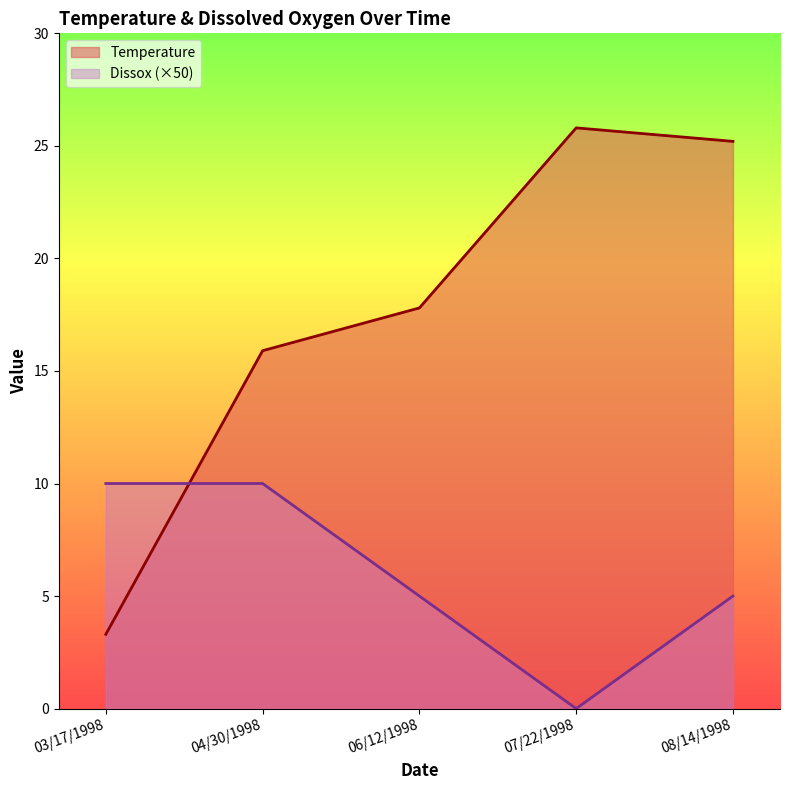

Reading left to right, extract all data points from this chart.

Temperature: 03/17/1998=3.3	04/30/1998=15.9	06/12/1998=17.8	07/22/1998=25.8	08/14/1998=25.2
Dissox: 03/17/1998=10.0	04/30/1998=10.0	06/12/1998=5.0	07/22/1998=0.0	08/14/1998=5.0